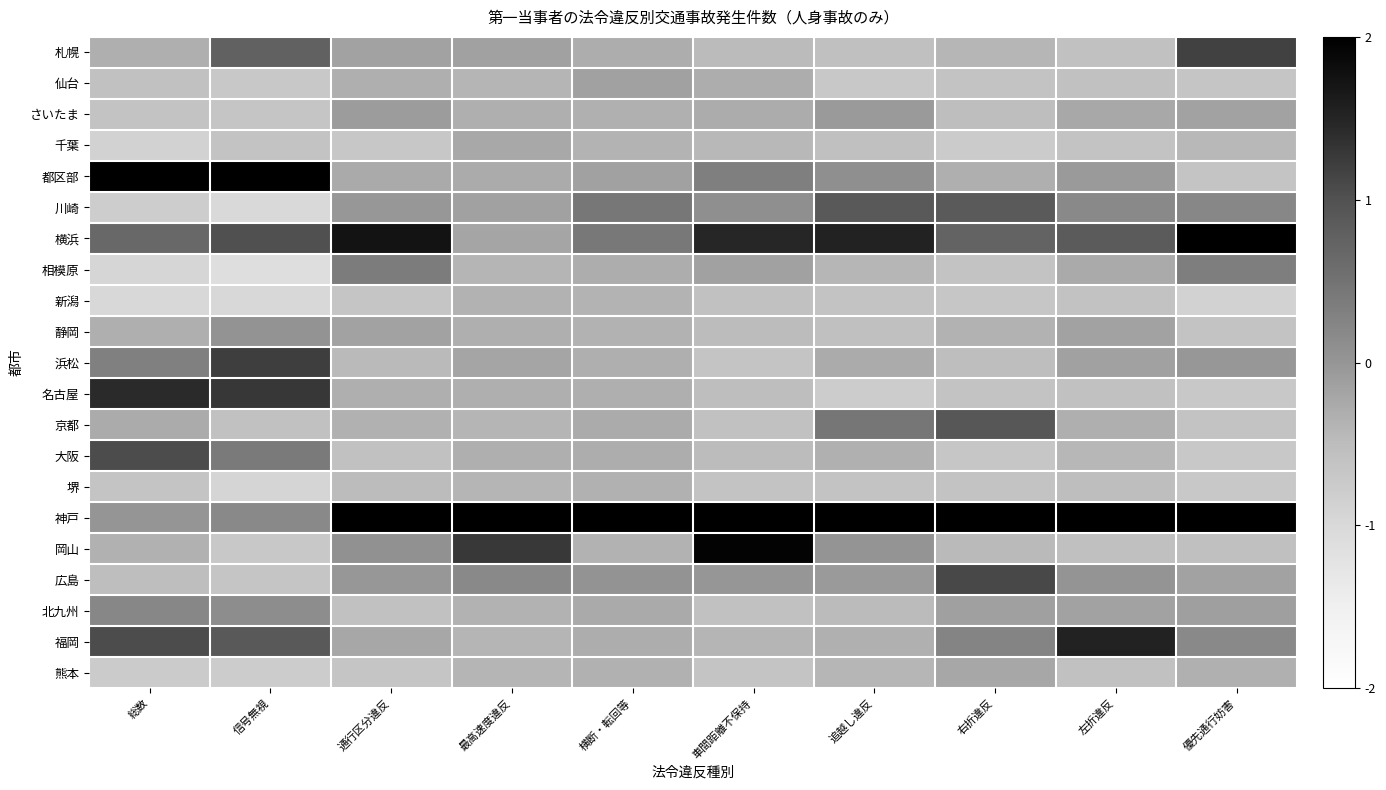

Between 通行区分違反 and 追越し違反, which is larger?

通行区分違反